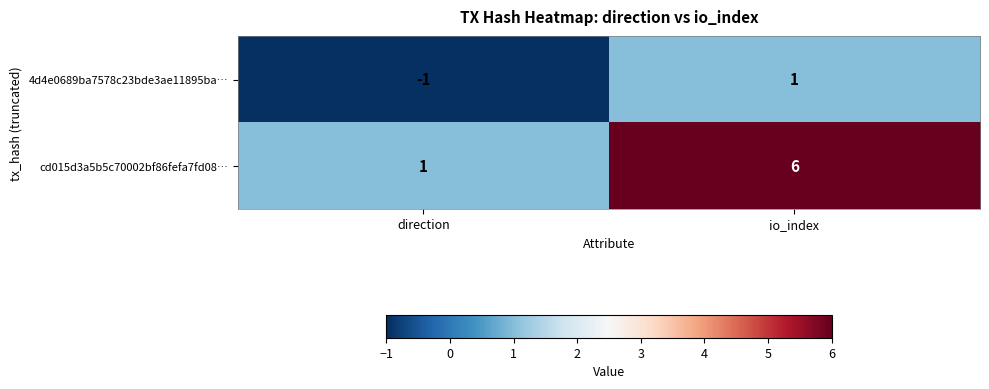

Where is 4d4e0689ba7578c23bde3ae11895ba… nearest to the value 0?

direction